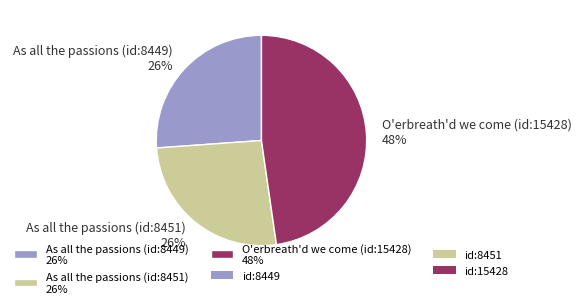

Is there any slice that represents more than half of the pie?

No